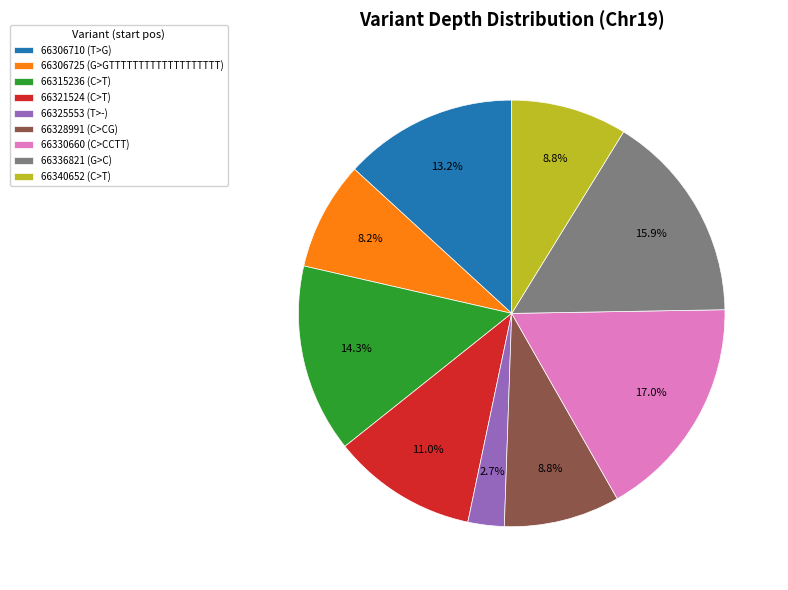

What is the ratio of the value at 66306725 (G>GTTTTTTTTTTTTTTTTTTT) to the value at 66315236 (C>T)?

0.6